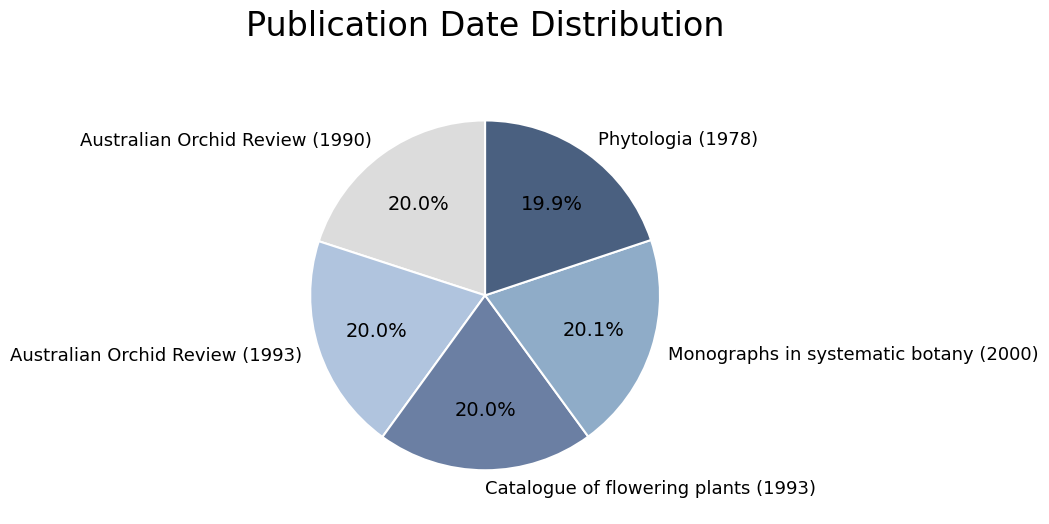

Approximately how many times larger is the value at Catalogue of flowering plants (1993) compared to Australian Orchid Review (1993)?

1.0